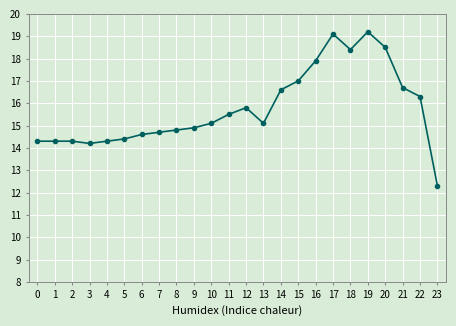

Reading left to right, list all the values displayed in this chart.

14.3	14.3	14.3	14.2	14.3	14.4	14.6	14.7	14.8	14.9	15.1	15.5	15.8	15.1	16.6	17.0	17.9	19.1	18.4	19.2	18.5	16.7	16.3	12.3